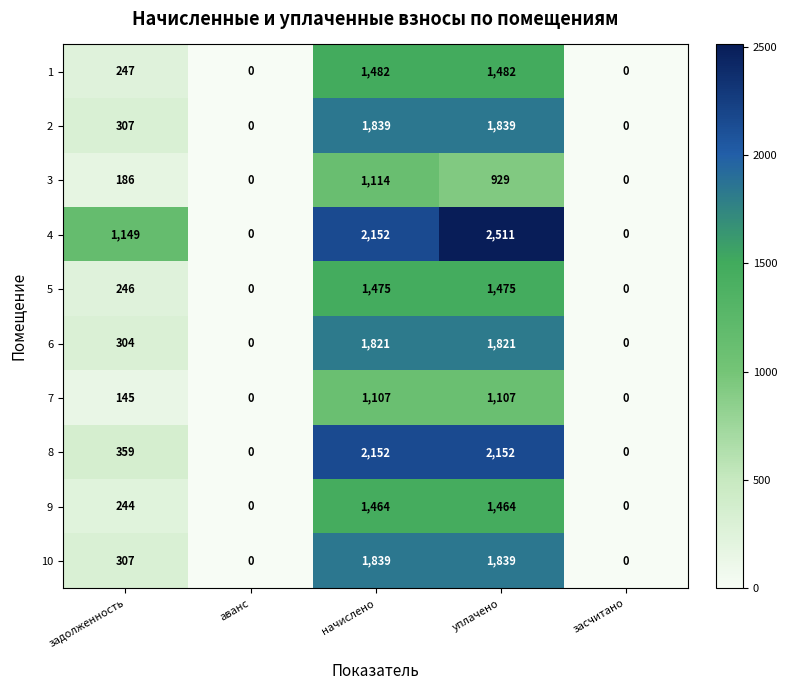

What is the difference between the highest and lowest values at начислено?

1045